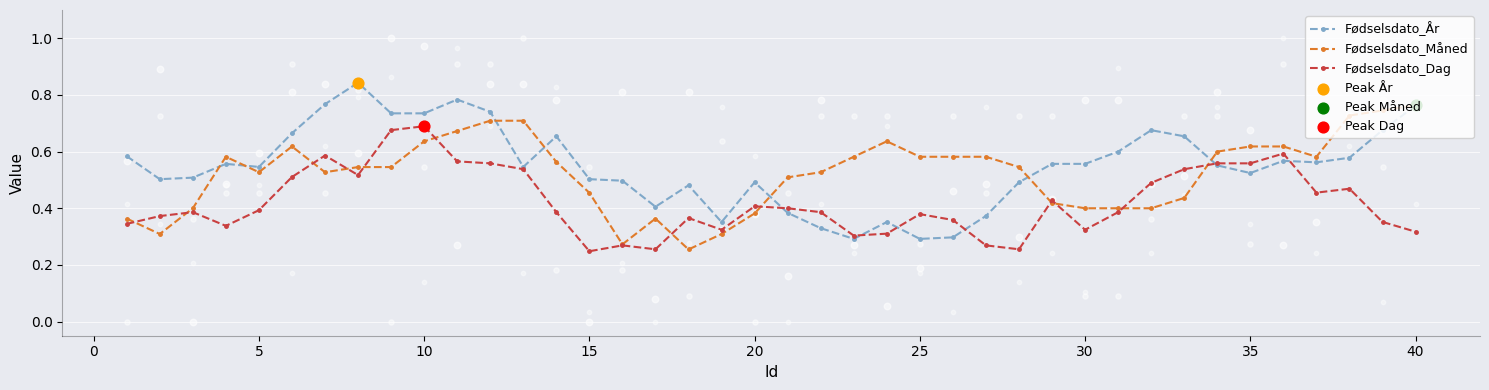

What are all the series names shown in the legend?

Fødselsdato_År, Fødselsdato_Måned, Fødselsdato_Dag